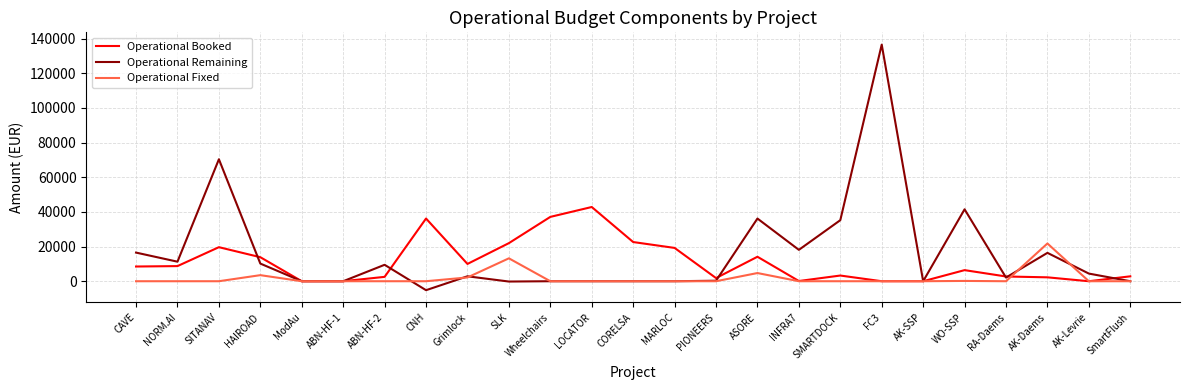

List the series in order of their overall mean, lowest first.

Operational Fixed, Operational Booked, Operational Remaining